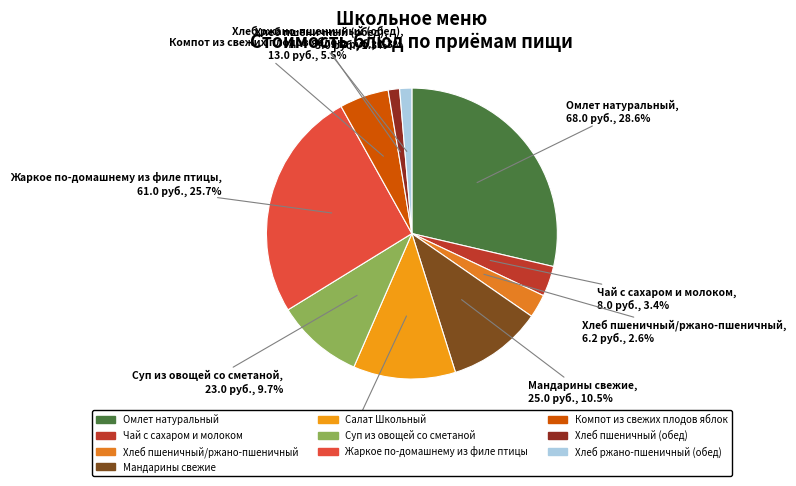

True or false: Чай с сахаром и молоком accounts for 3% of the total.

True